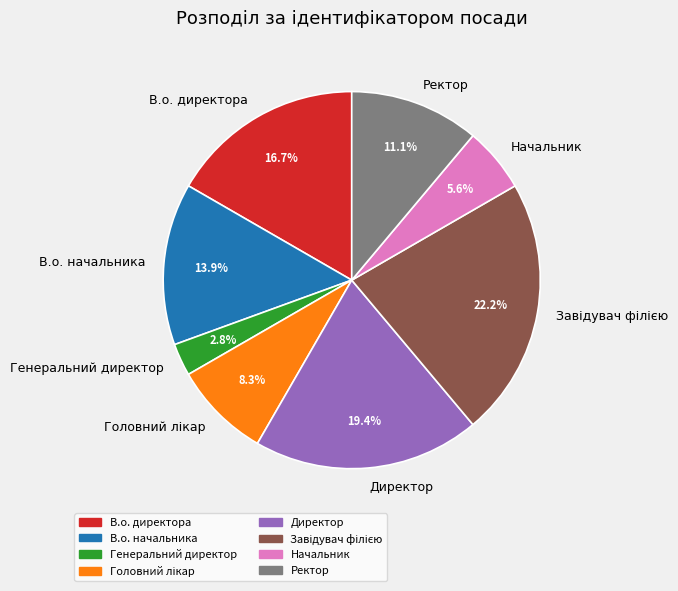

What percentage is the Начальник slice, to the nearest percent?

6%